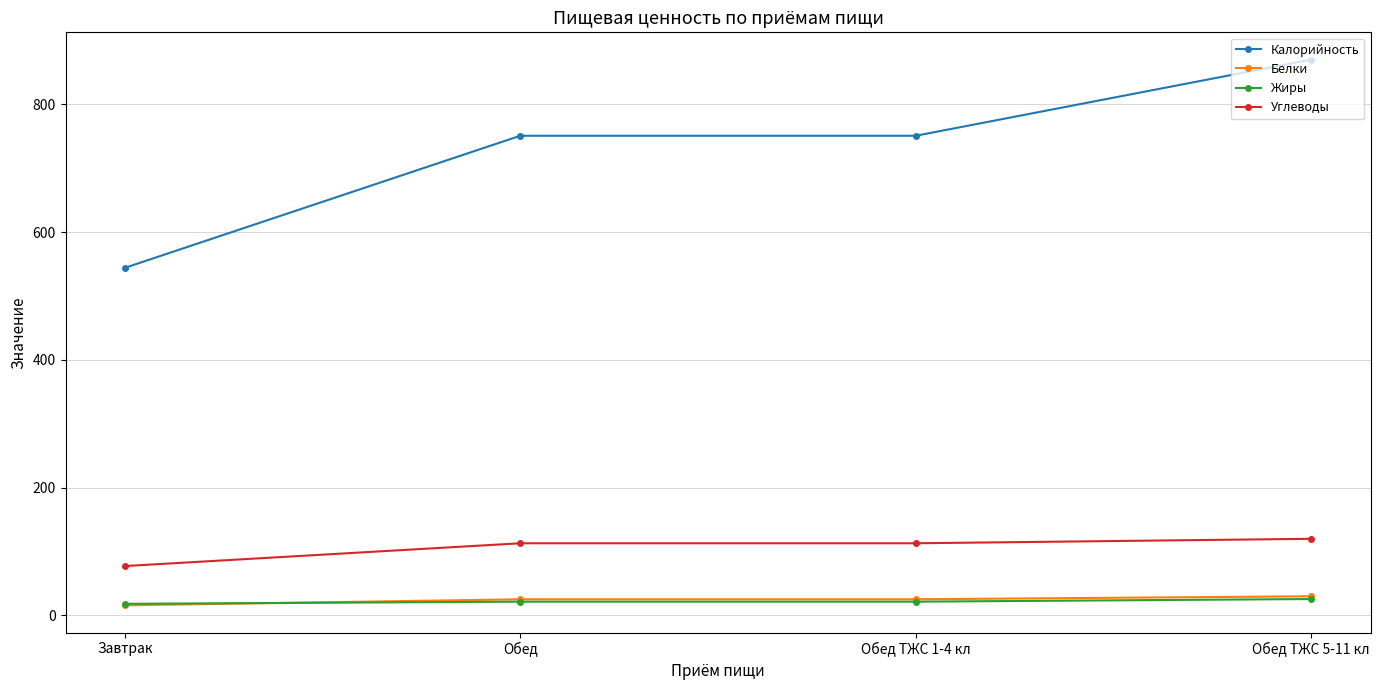

How many data points in Калорийность are above 750?

3